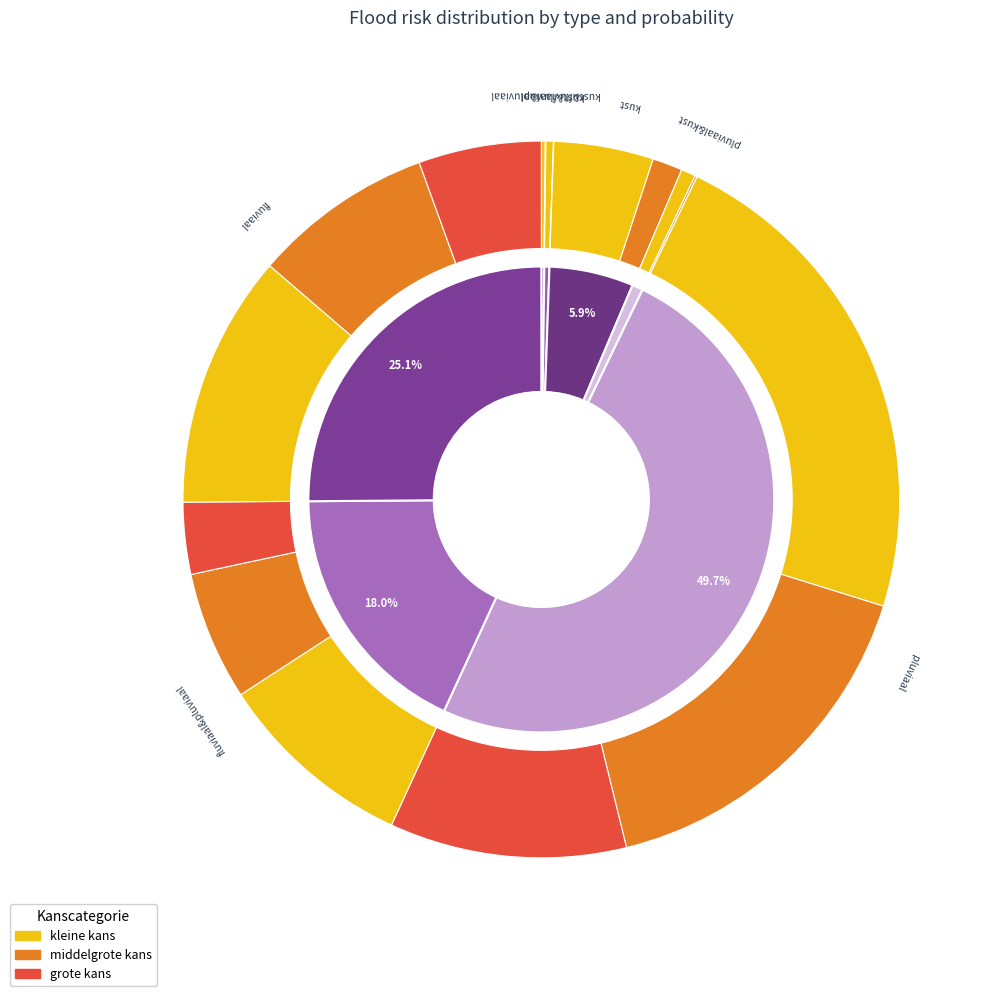

Does kust&fluviaal&pluviaal represent more than half of the total?

No